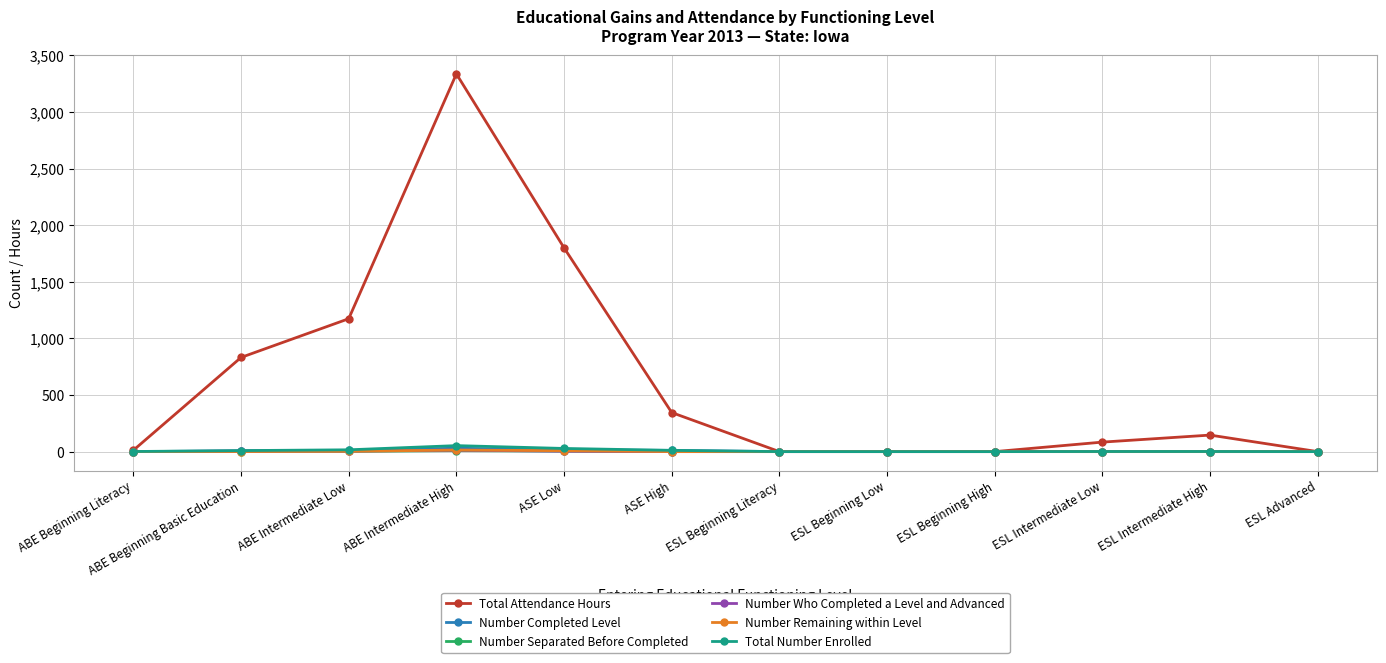

What is the difference between the second highest and minimum values in the Total Number Enrolled series?

28